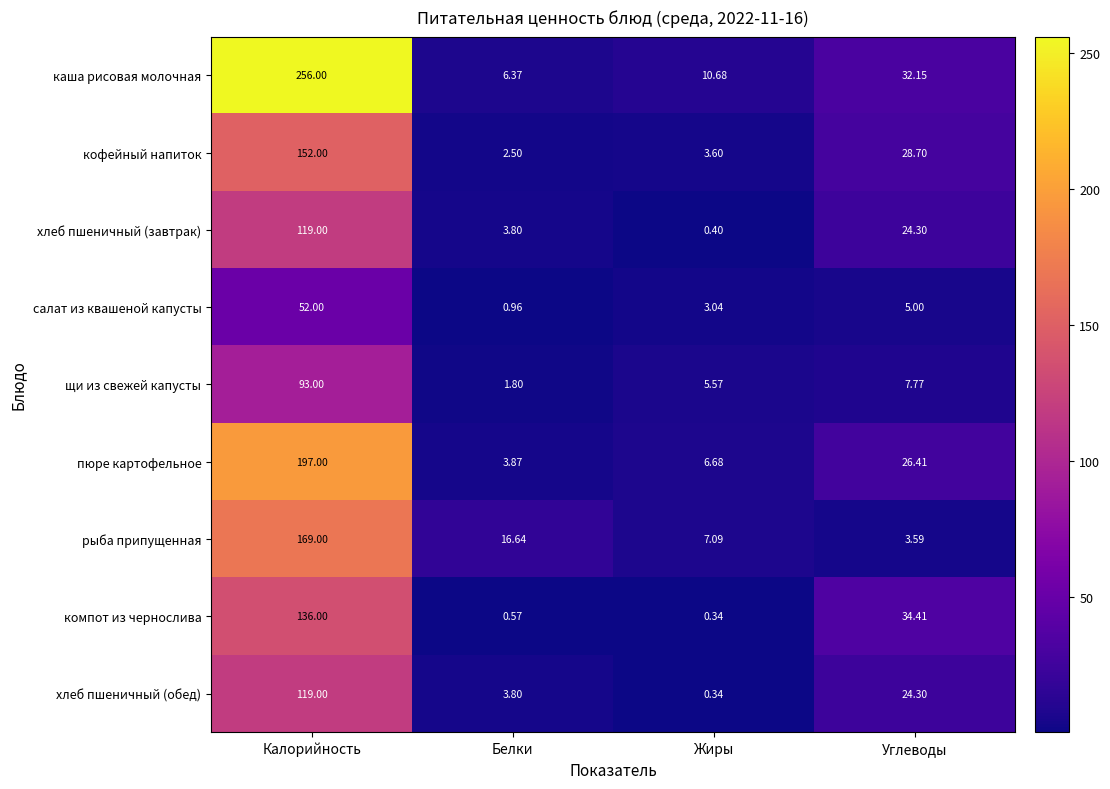

Between Калорийность and Белки, which series saw the biggest shift?

каша рисовая молочная